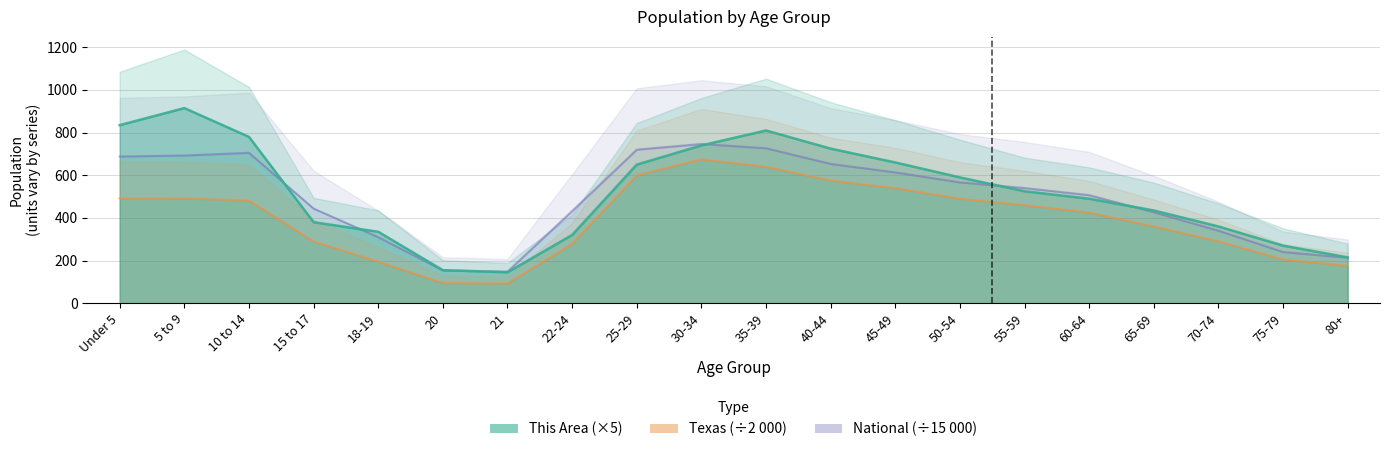

What is the difference between the National values at 40-44 and Under 5?

34.6